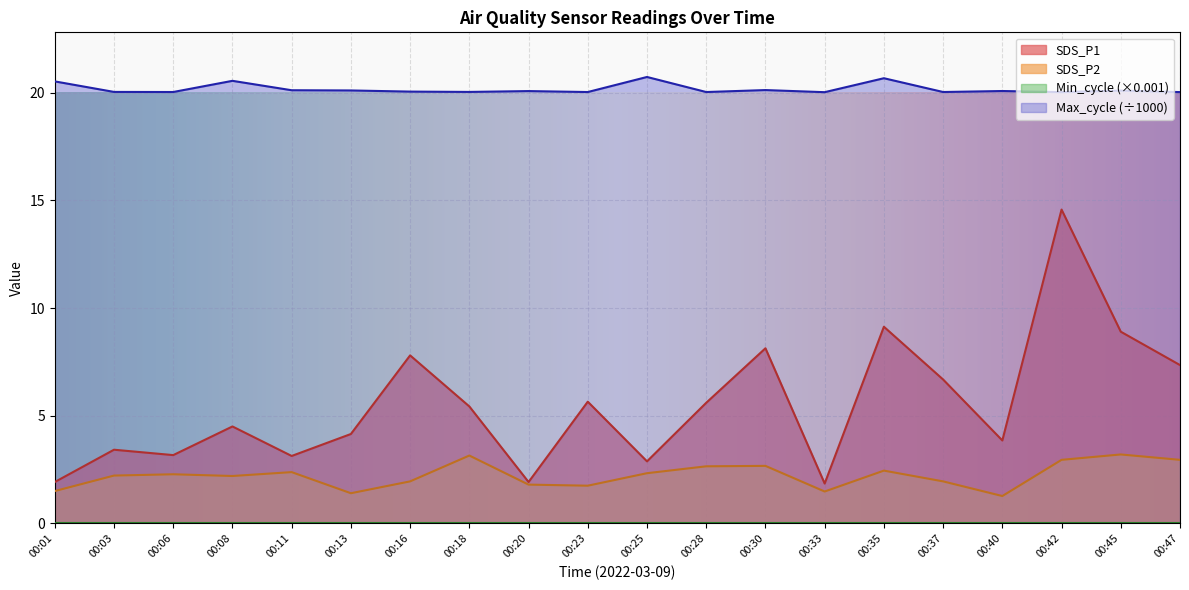

Between 00:06 and 00:28, which series saw the biggest shift?

SDS_P1